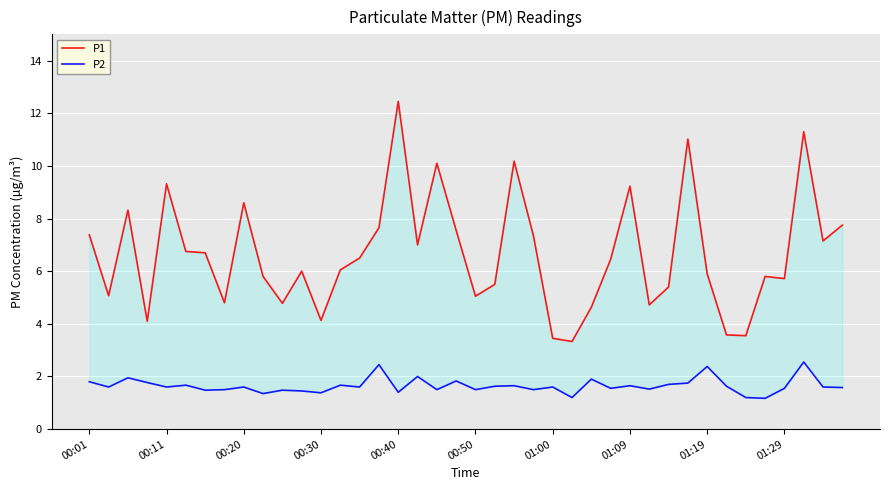

True or false: P2 and P1 intersect in this chart.

False